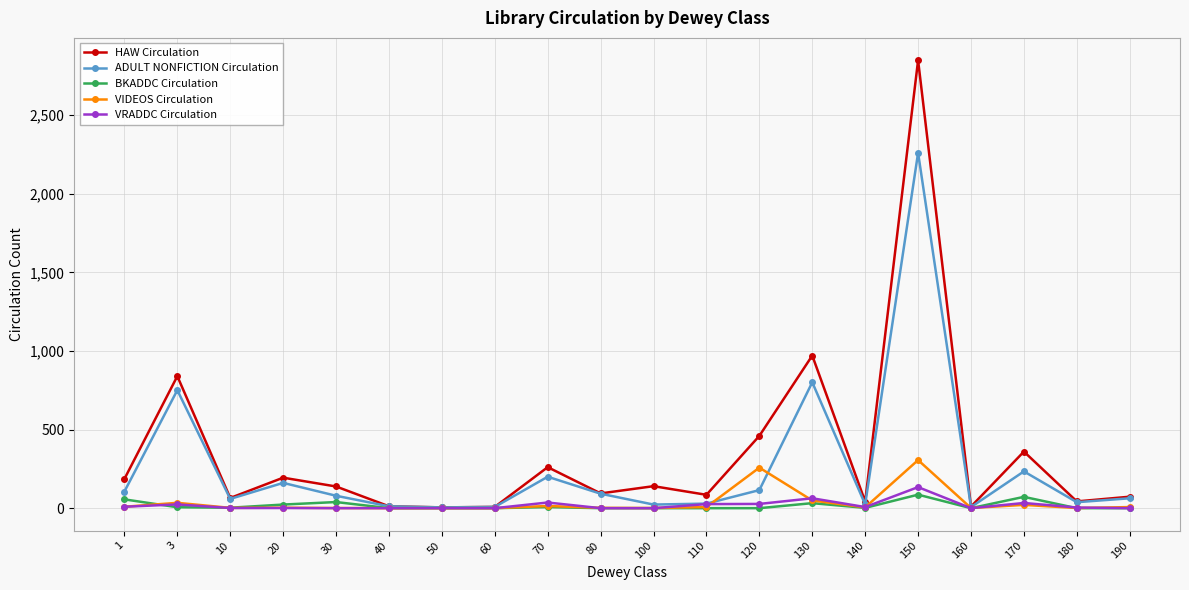

How many interior local valleys does the ADULT NONFICTION Circulation series have?

6